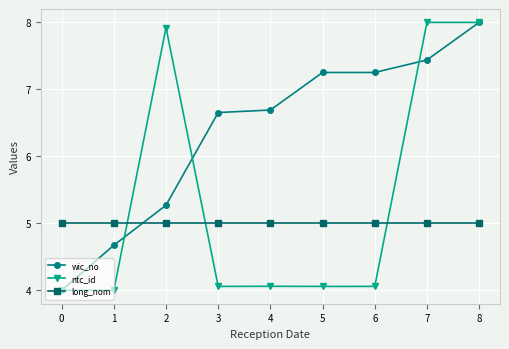

List the series in order of their overall mean, lowest first.

long_nom, ntc_id, wic_no